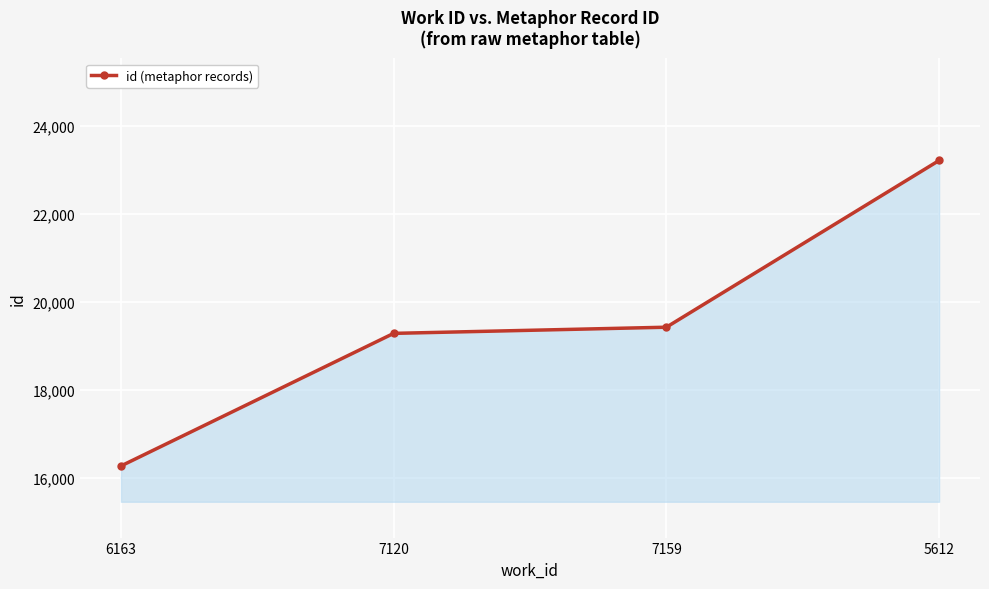

True or false: there are more than 2 points higher than both neighbors.

False